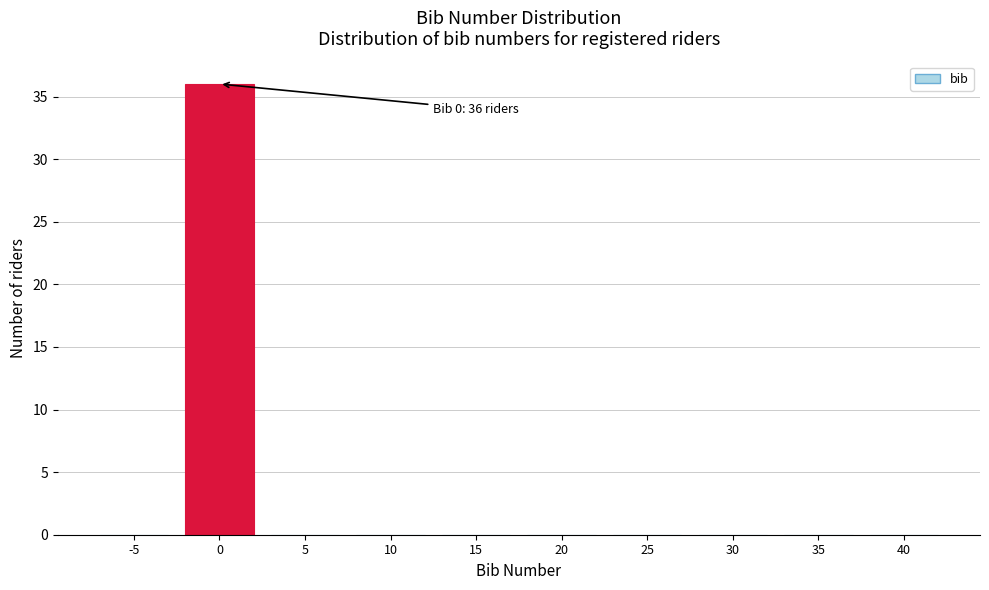

Reading left to right, what are all the values shown in this chart?

-5=0	0=36	5=0	10=0	15=0	20=0	25=0	30=0	35=0	40=0